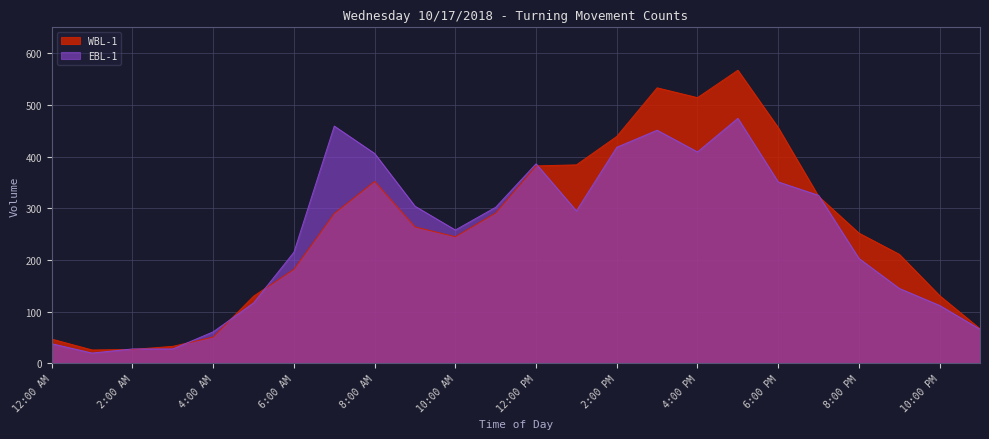

At which category does WBL-1 reach its first local peak?

8:00 AM